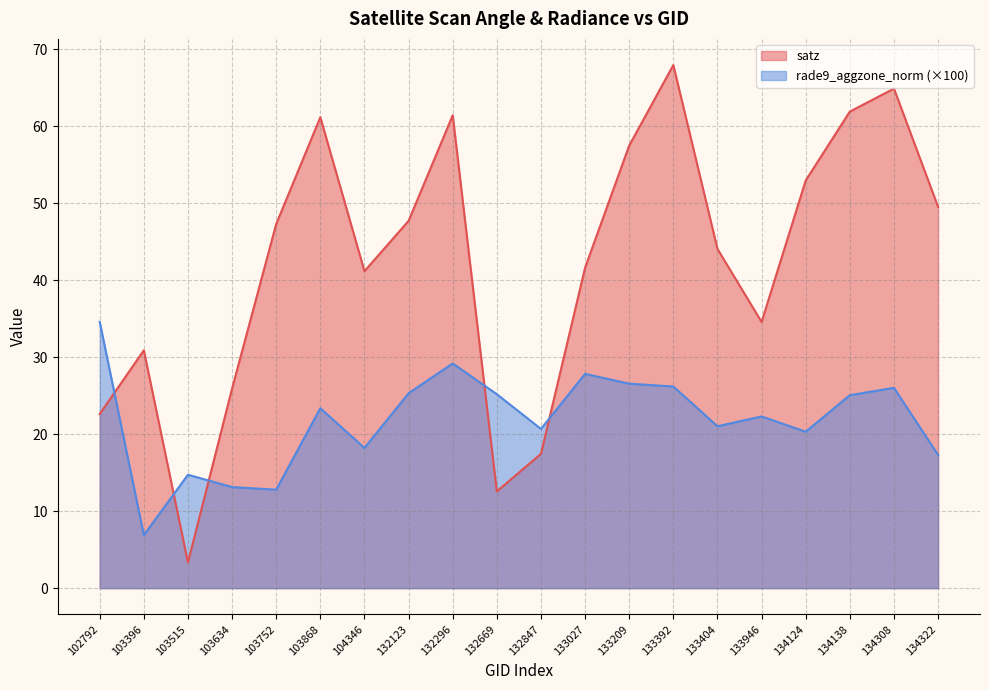

Rank the series by their maximum value, from highest to lowest.

satz, rade9_aggzone_norm (×100)